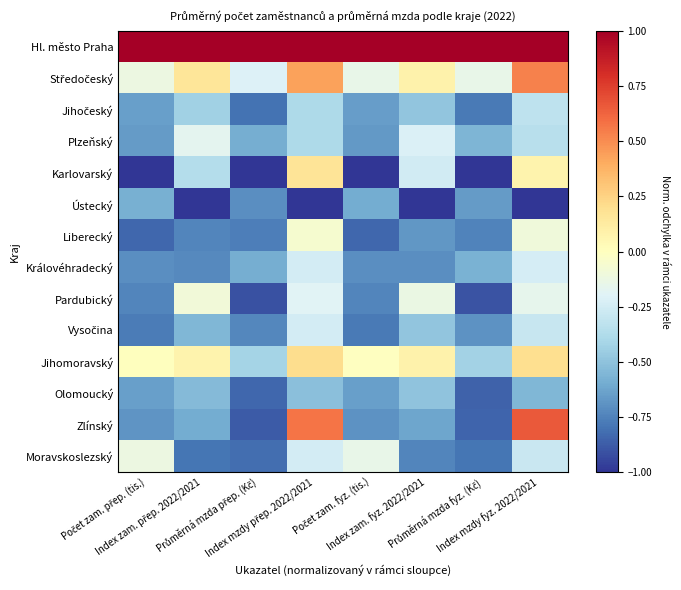

What is the spread (max minus min) of values at Průměrná mzda přep. (Kč)?

2.0